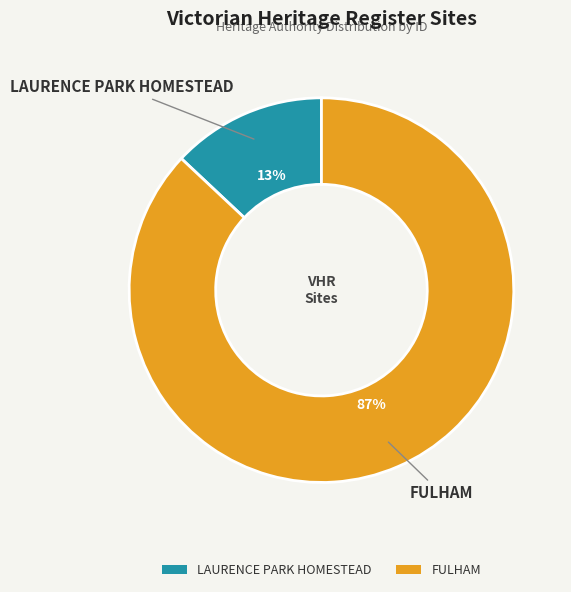

Between LAURENCE PARK HOMESTEAD and FULHAM, which is larger?

FULHAM